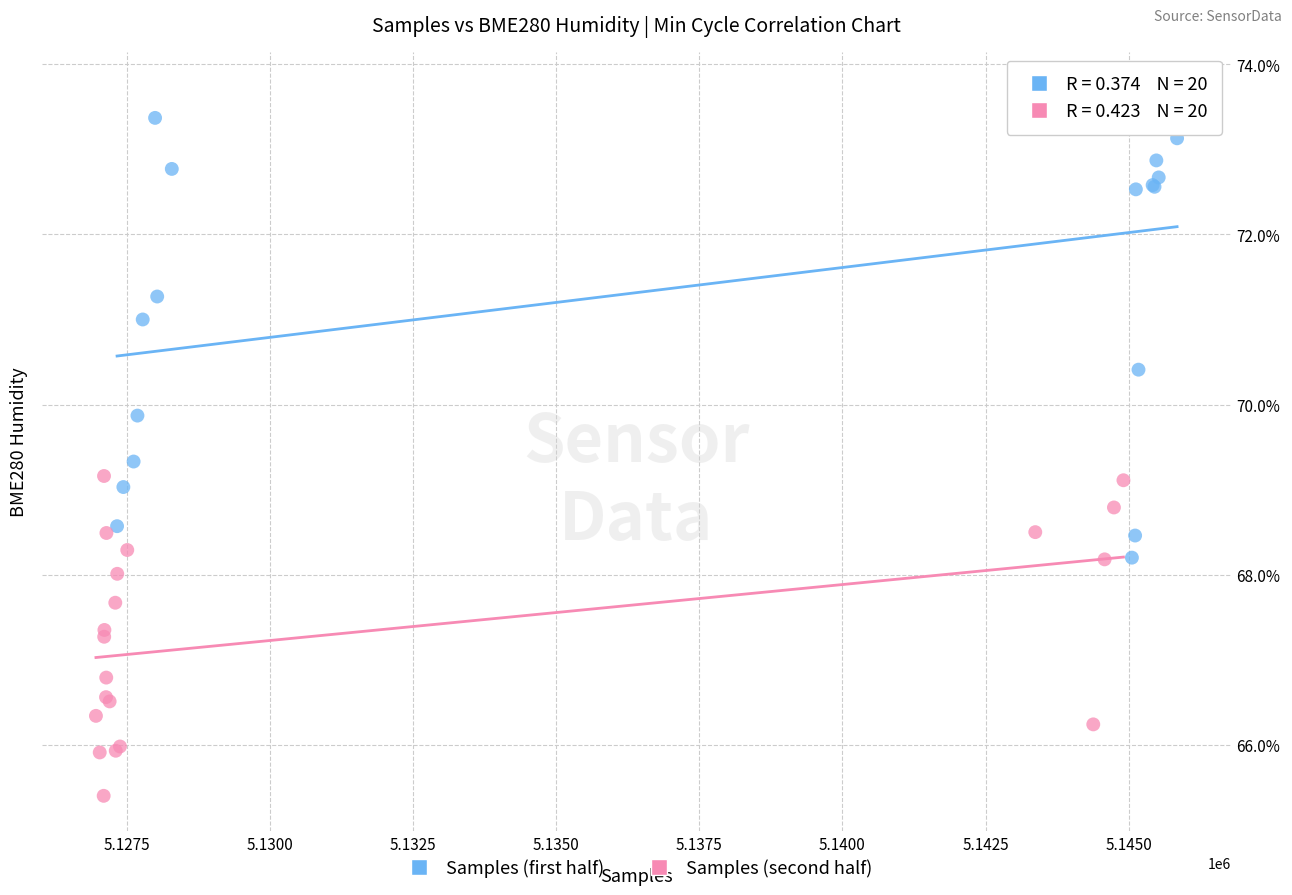

Which series contains the highest Y value?

Samples (first half)